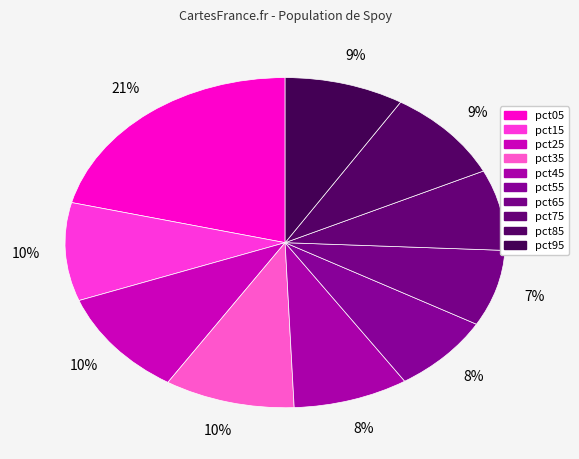

What is the ratio of the value at pct55 to the value at pct35?

0.8